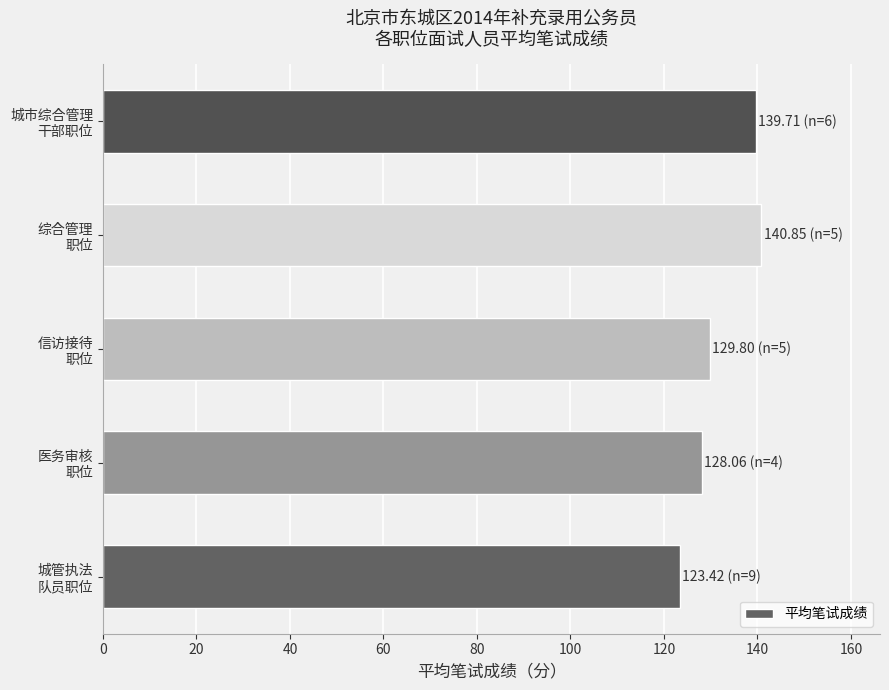

What is the minimum value shown in the chart?

123.4